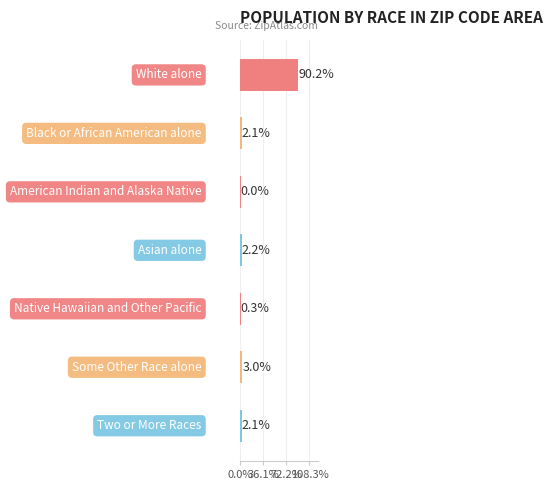

What is the greatest value displayed?

90.2